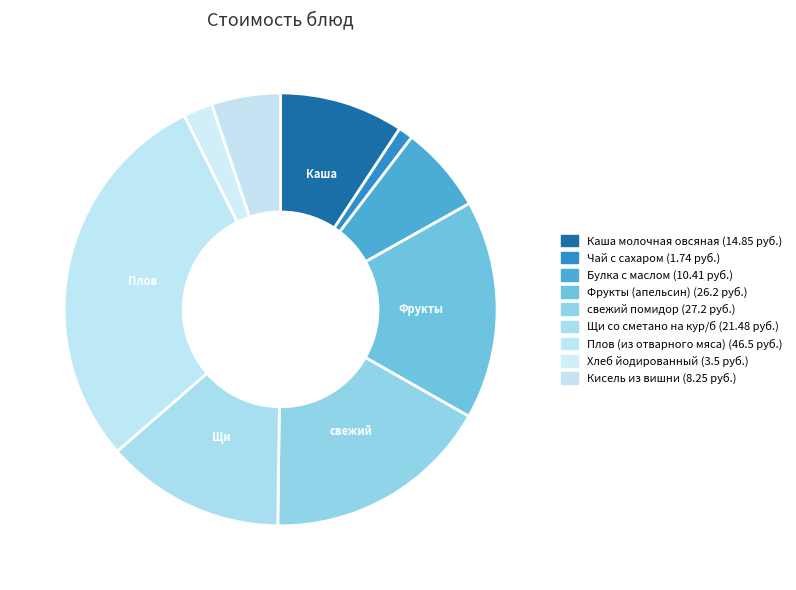

Does any single category account for the majority?

No